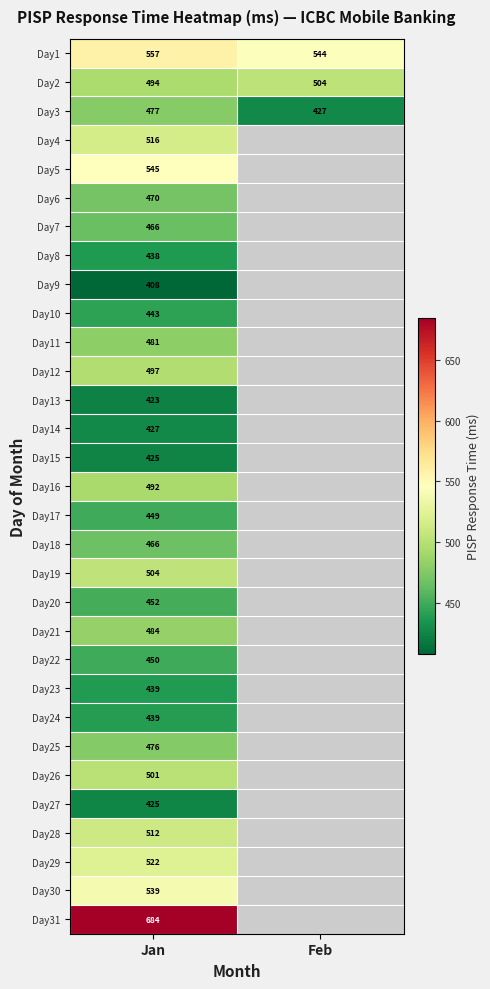

List the labels in order of Day5 value, largest first.

Jan, Feb